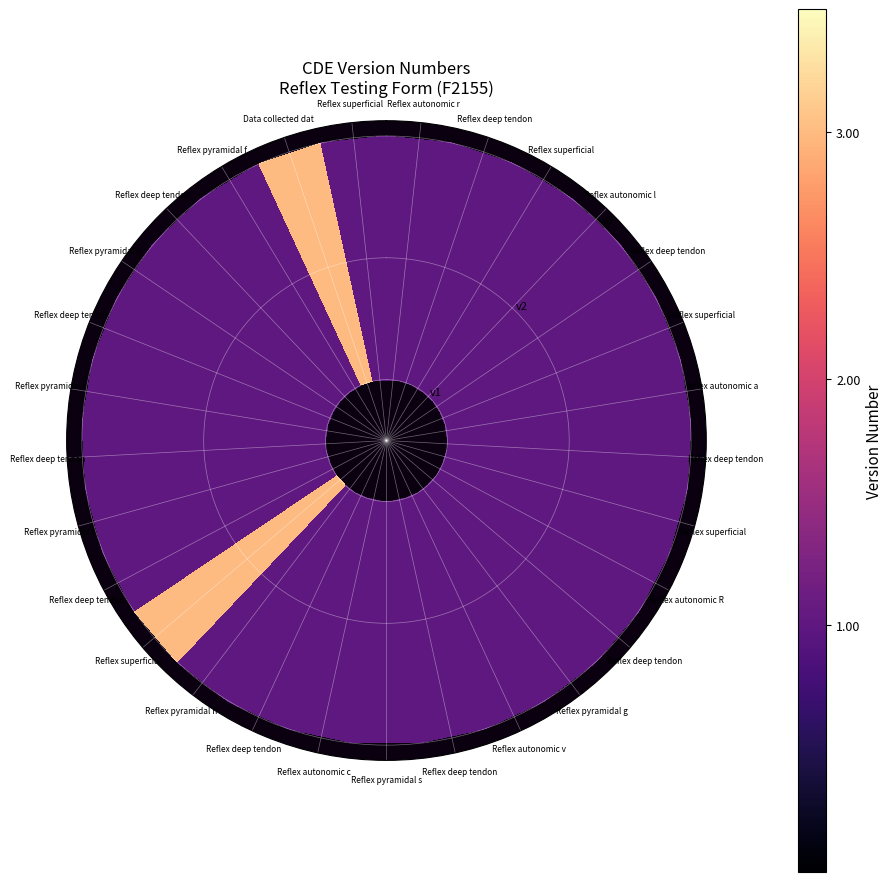

What is the sum of all values?

33